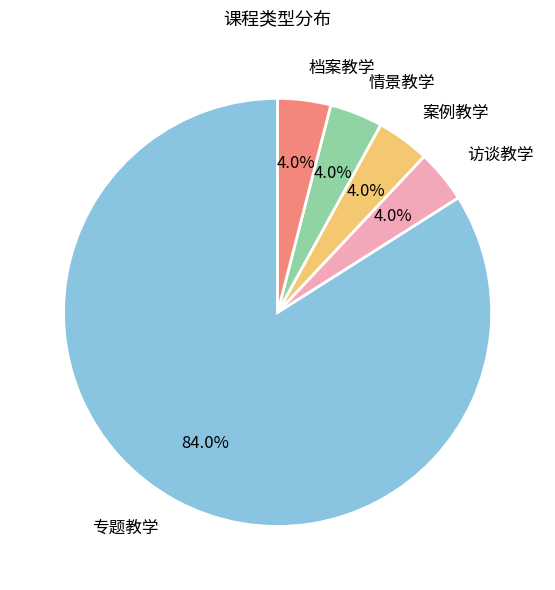

What is the ratio of the value at 专题教学 to the value at 情景教学?

21.0